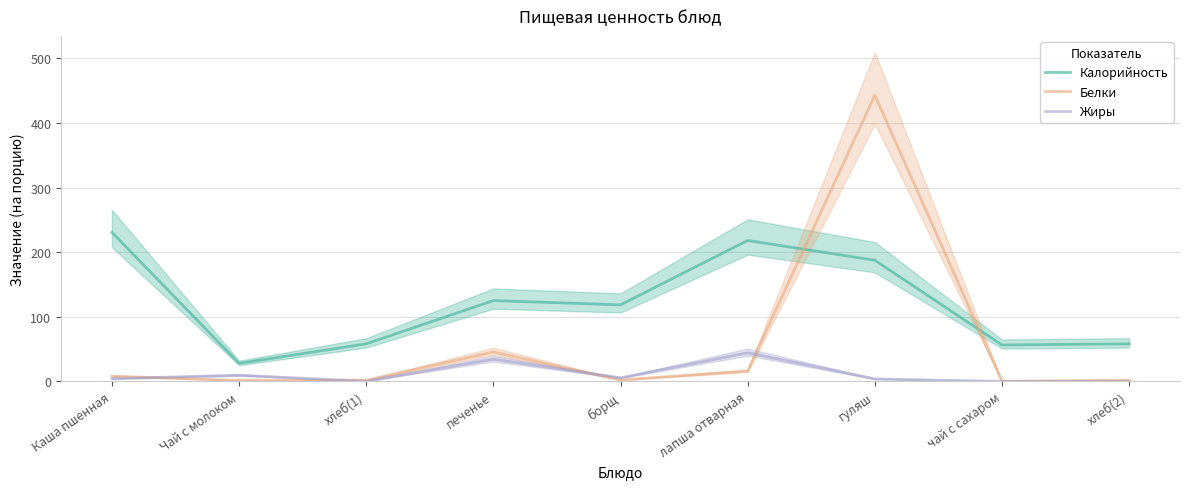

What position from the right is Чай с молоком?

8